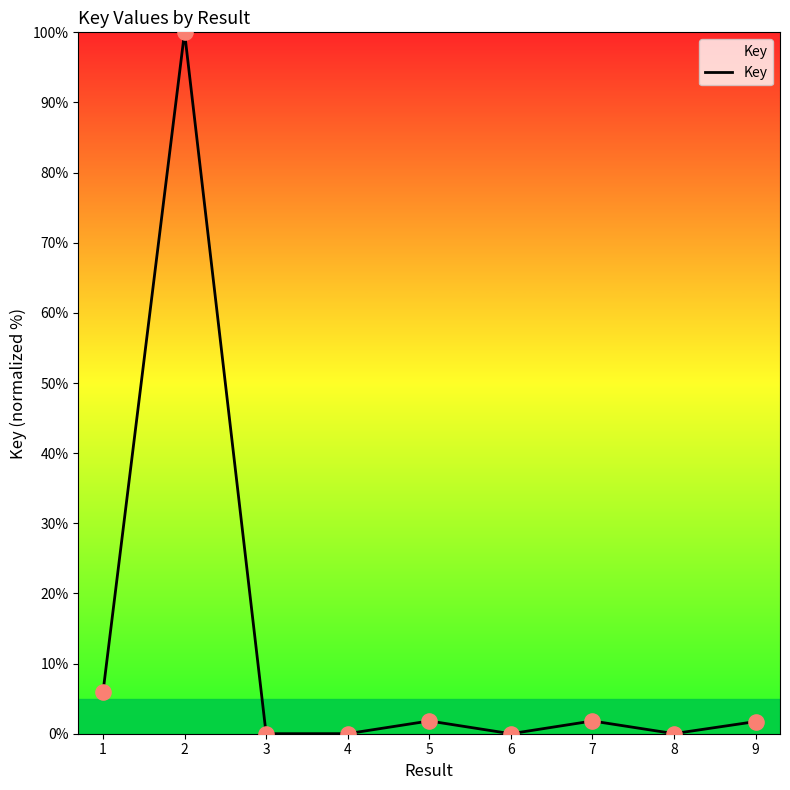

What is the difference between the maximum and minimum values?

100.0